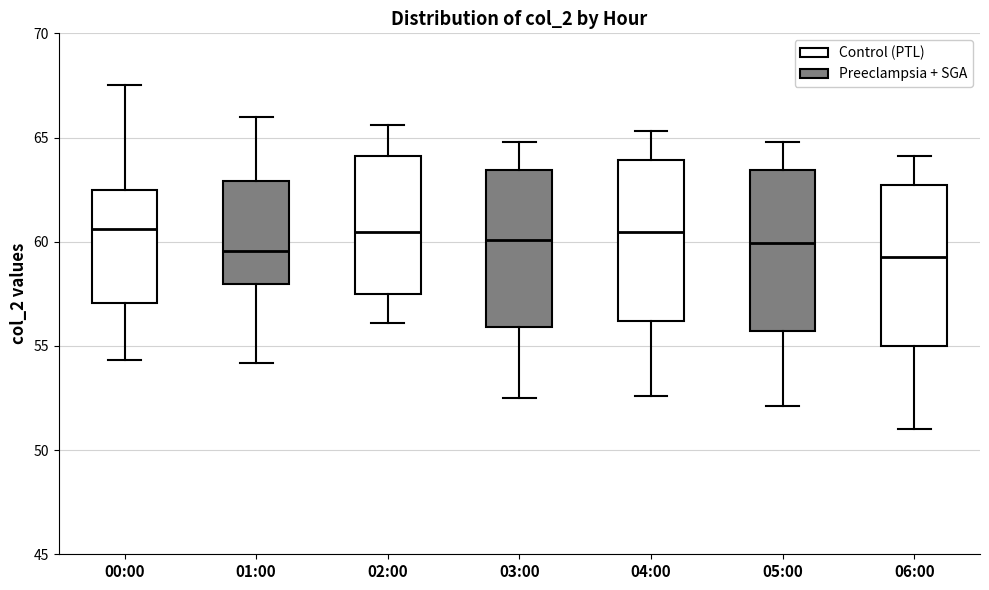

Reading left to right, transcribe this box plot: for each box, give where its median line is, the range the box spans, and where its two whiskers end, as read against the y-axis. The values are not printed on the chart, so give them approximately, as read against the axis.

00:00: median 60.5, box 57.0 to 62.5, whiskers 54.5 to 67.5
01:00: median 59.5, box 58.0 to 63.0, whiskers 54.0 to 66.0
02:00: median 60.5, box 57.5 to 64.0, whiskers 56.0 to 65.5
03:00: median 60.0, box 56.0 to 63.5, whiskers 52.5 to 65.0
04:00: median 60.5, box 56.0 to 64.0, whiskers 52.5 to 65.5
05:00: median 60.0, box 55.5 to 63.5, whiskers 52.0 to 65.0
06:00: median 59.5, box 55.0 to 62.5, whiskers 51.0 to 64.0